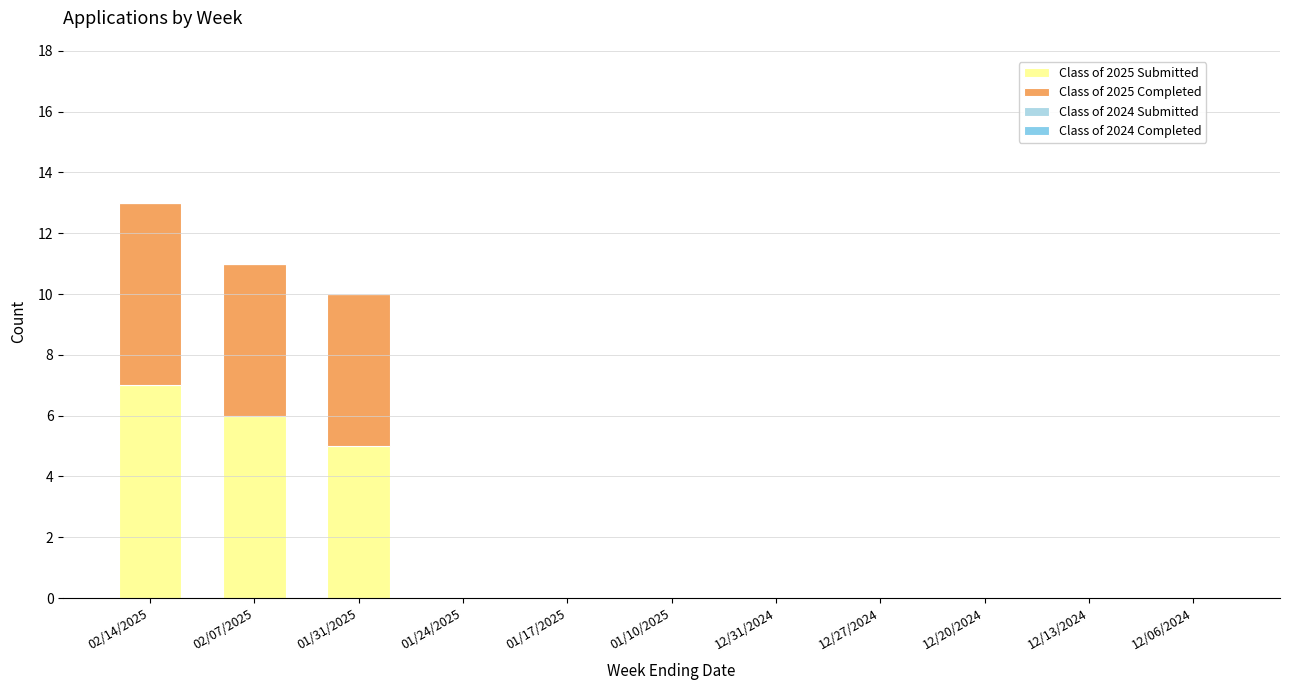

Which series has the largest range (max minus min)?

Class of 2025 Submitted